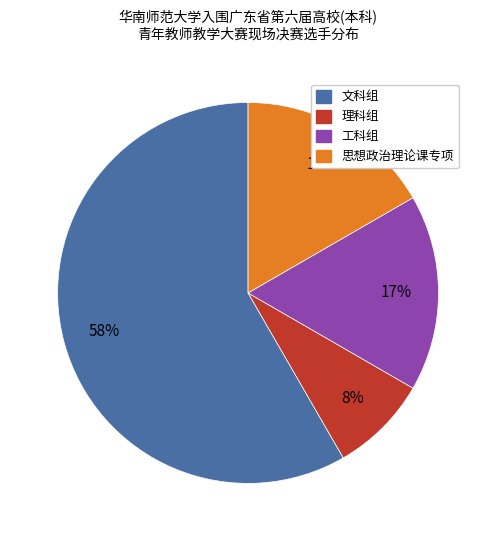

To the nearest percent, what is the difference between the 文科组 and 理科组 slice percentages?

50%